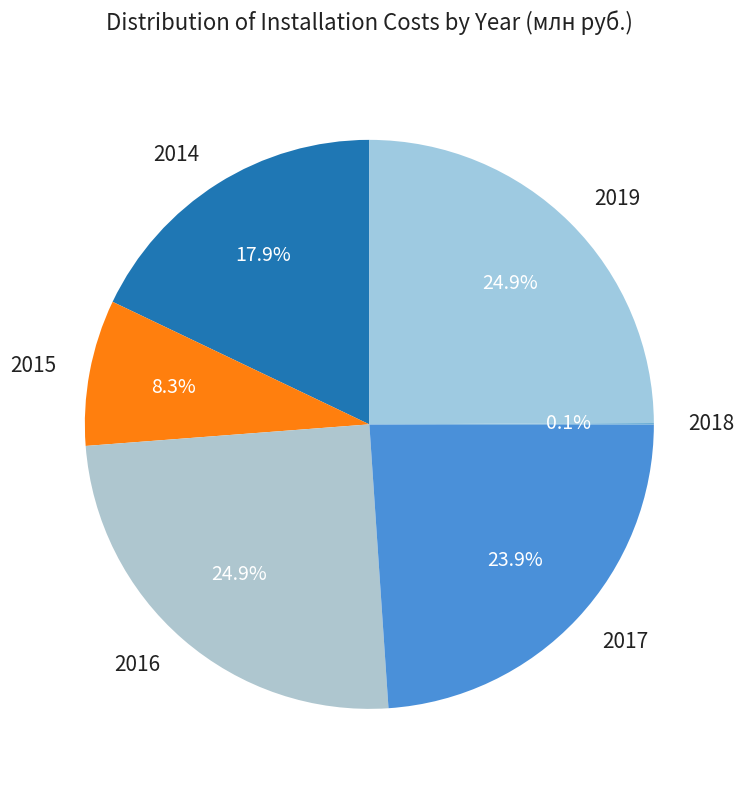

To the nearest percent, what is the difference between the largest and smallest slice percentages?

25%